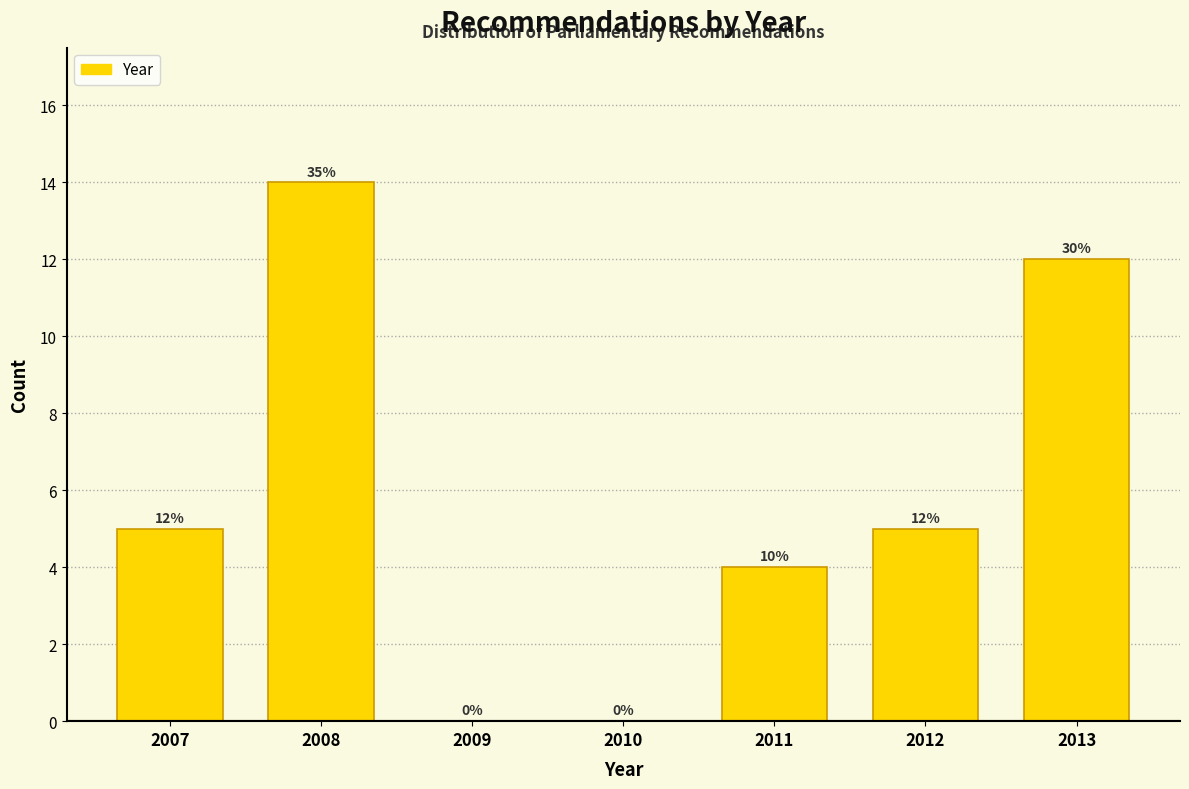

Reading left to right, what are all the values shown in this chart?

2007=5	2008=14	2009=0	2010=0	2011=4	2012=5	2013=12